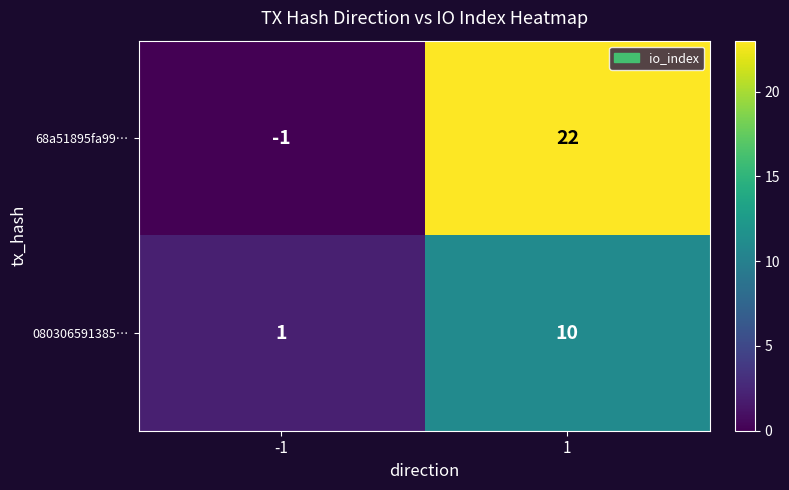

What is the difference between the 68a51895fa99… values at 1 and -1?

23